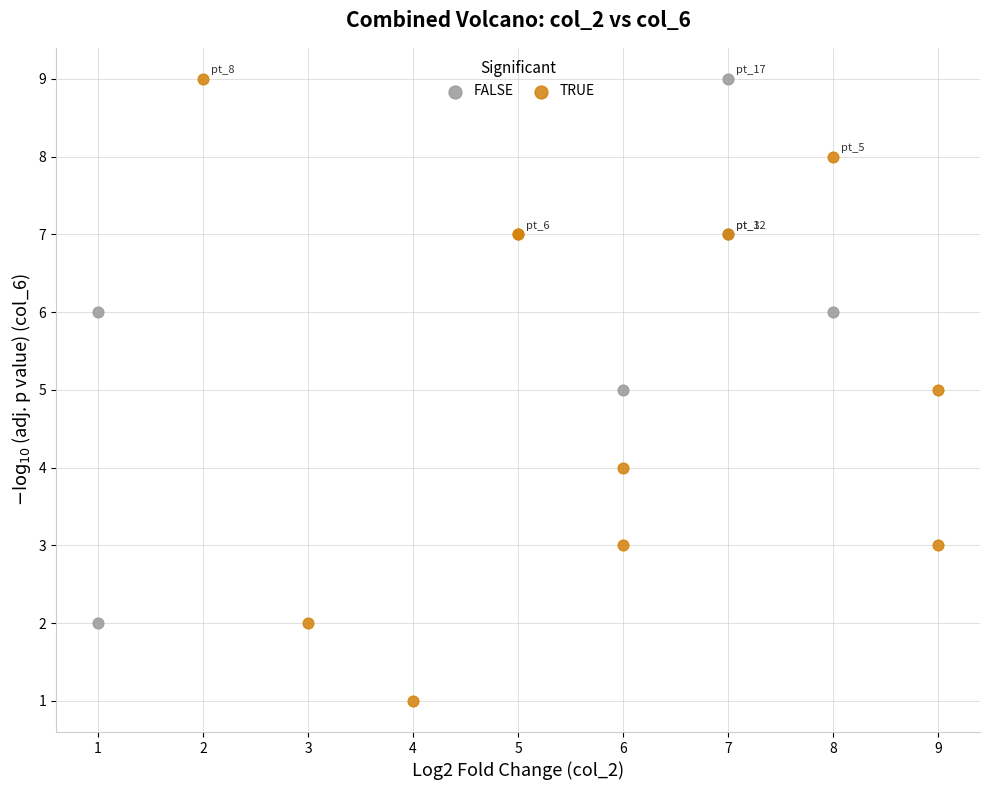

Which series contains the lowest Y value?

TRUE